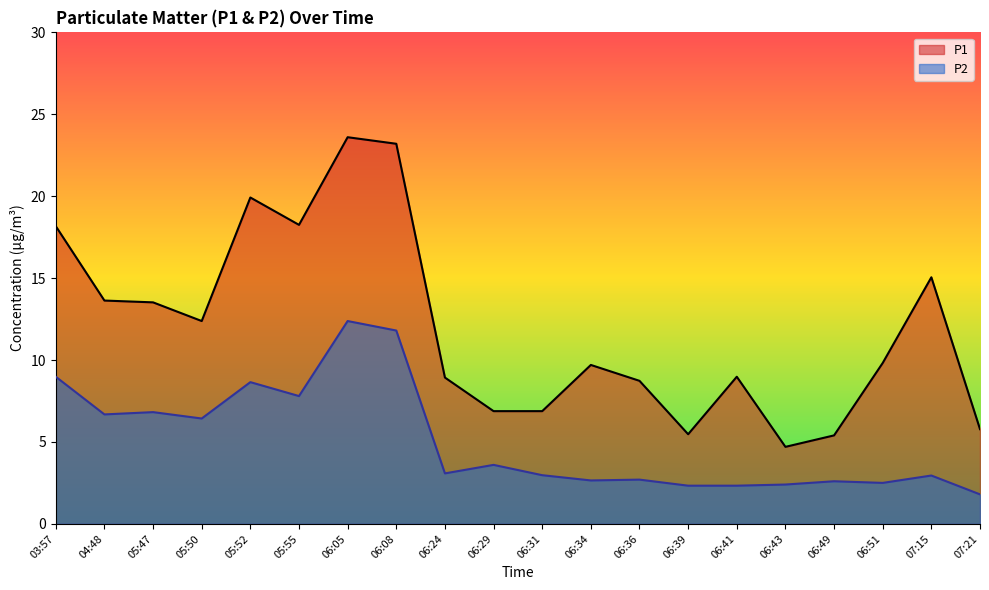

Which has a higher value, 06:43 or 05:50?

05:50